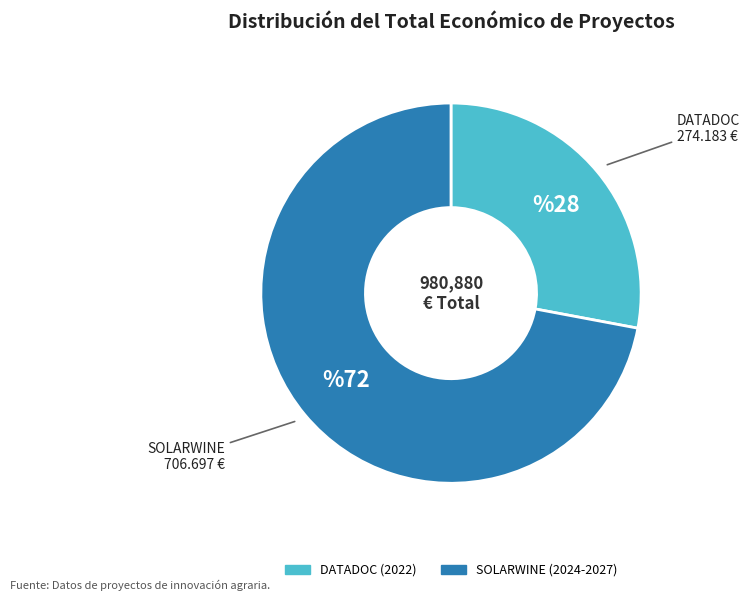

What is the largest slice in the pie chart?

SOLARWINE (2024-2027)